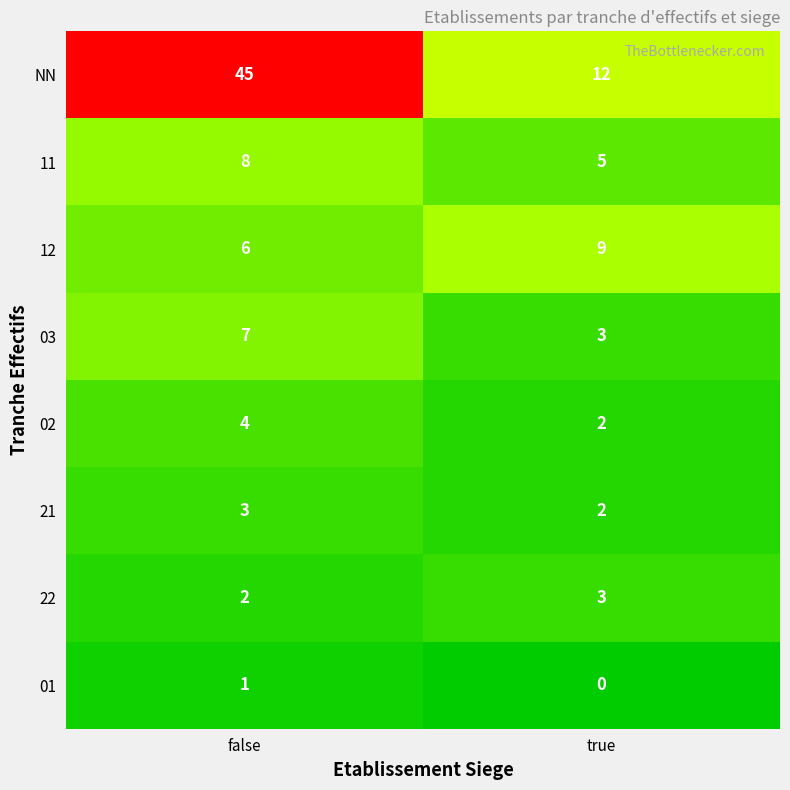

What is the spread (max minus min) of values at true?

12